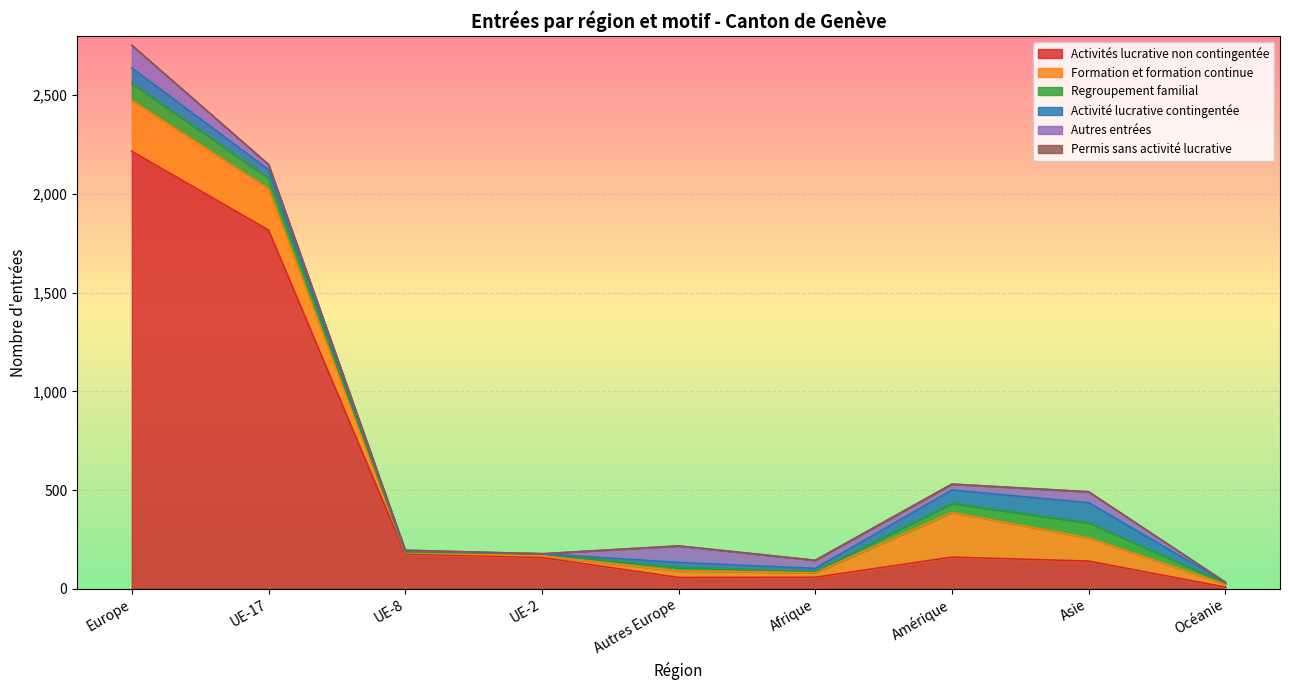

At which category is the sum across all series the highest?

Europe